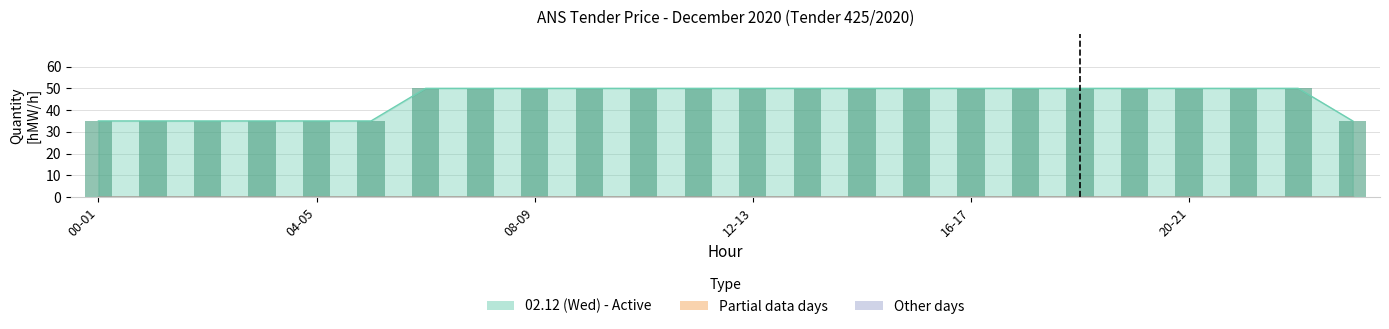

Between 17-18 and 23-24, which series saw the biggest shift?

02.12 (Wed)